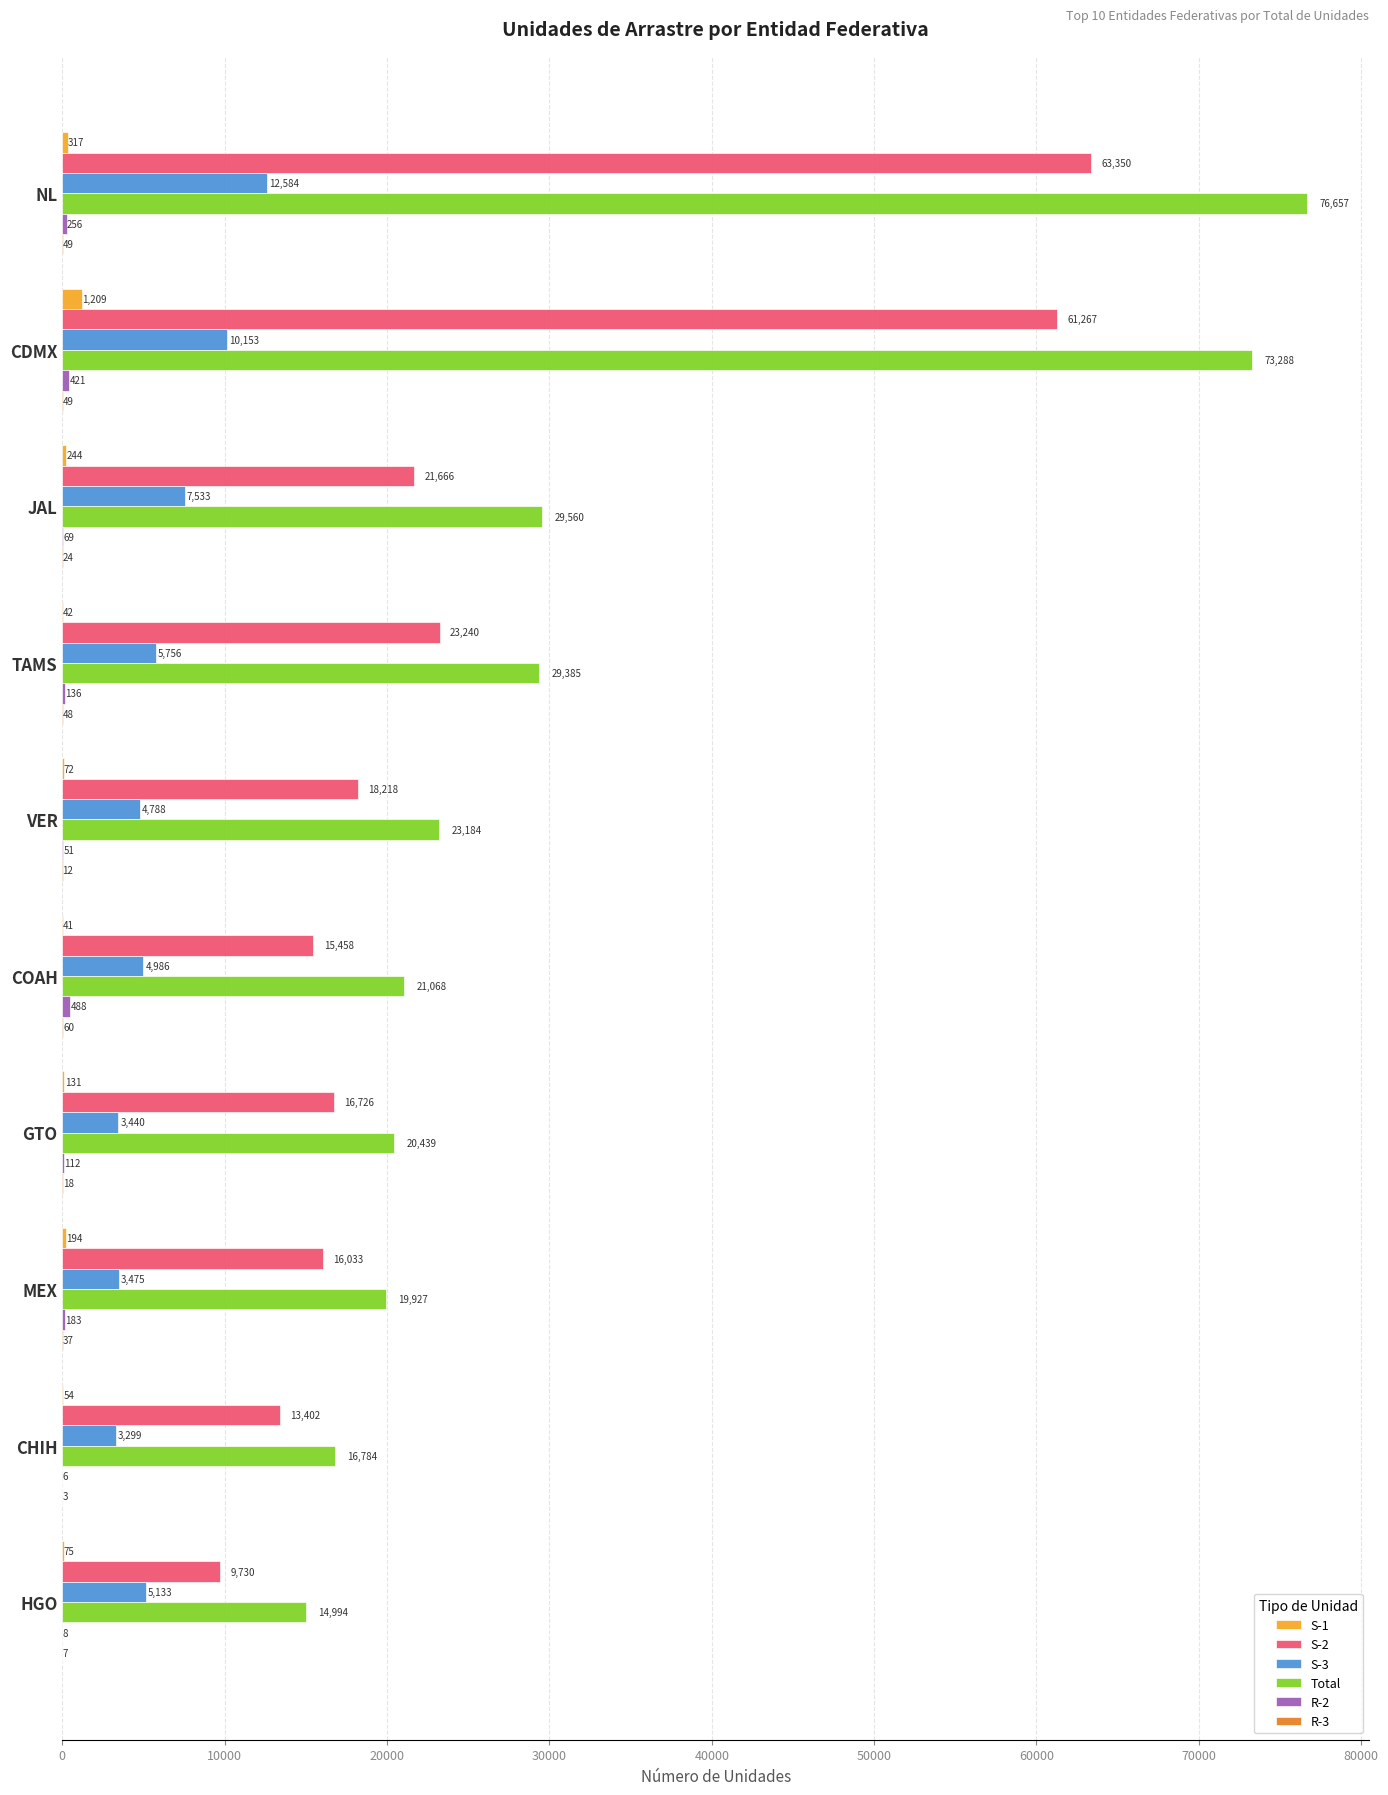

Which series has the largest total across all categories?

Total